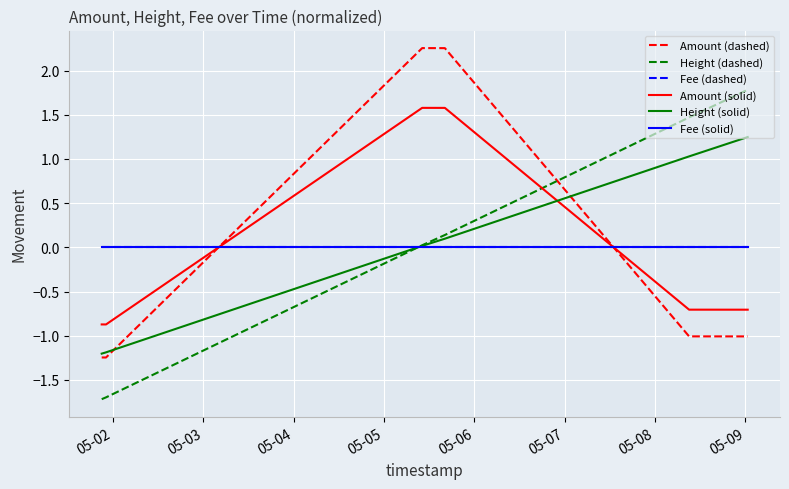

Is this an area chart (filled region under the line)?

No